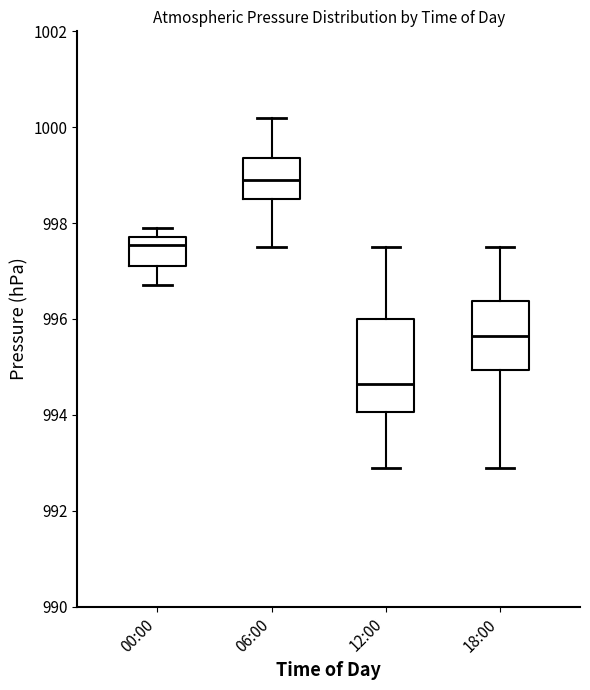

Which box is the tallest, from its lower edge to its upper edge?

12:00